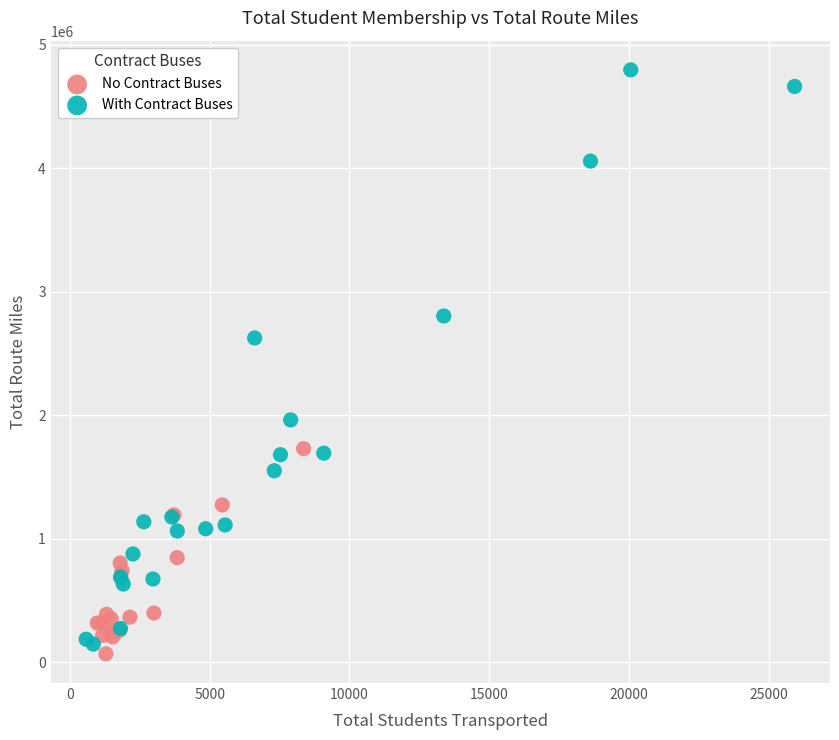

What are all the series names shown in the legend?

No Contract Buses, With Contract Buses